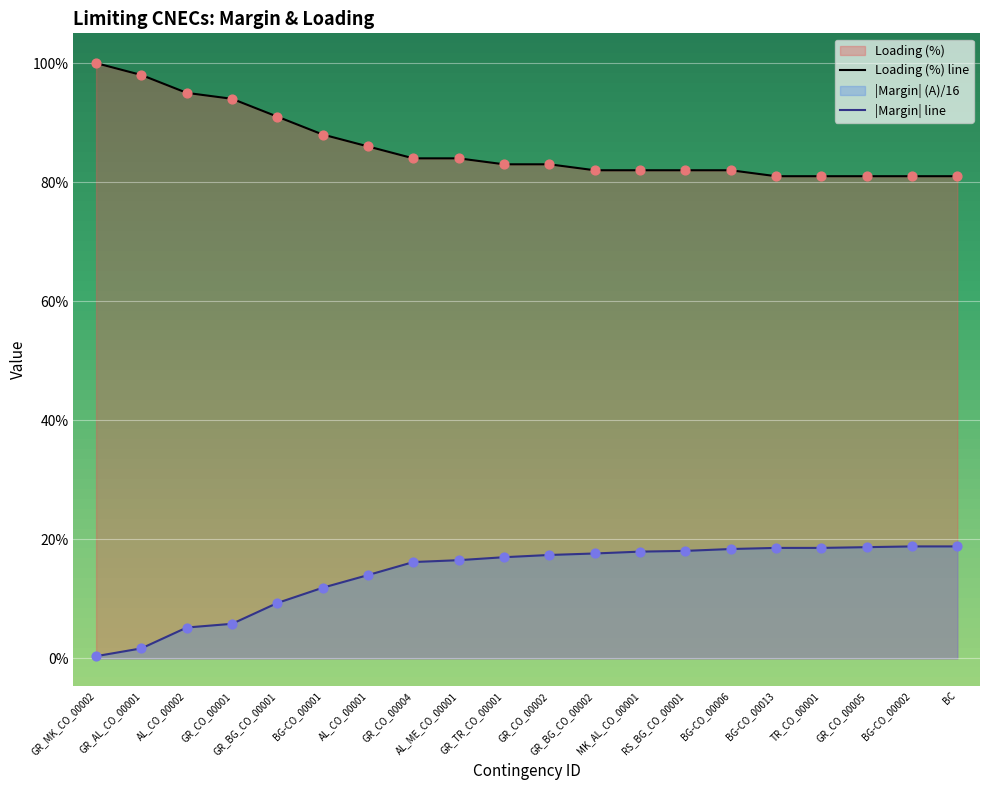

Which series has the largest Y range (max minus min)?

Loading (%)